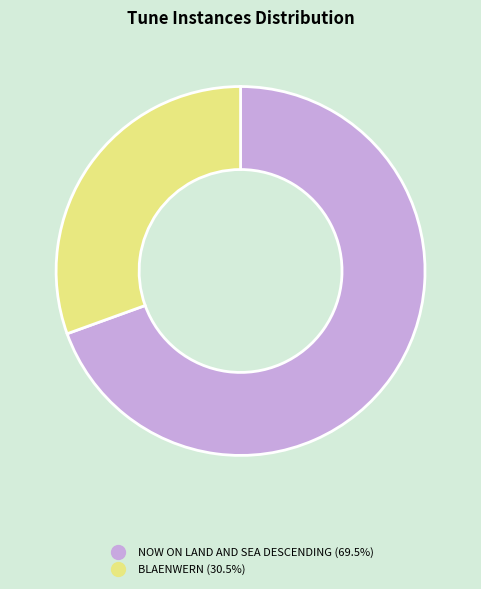

Which slice is the largest?

NOW ON LAND AND SEA DESCENDING